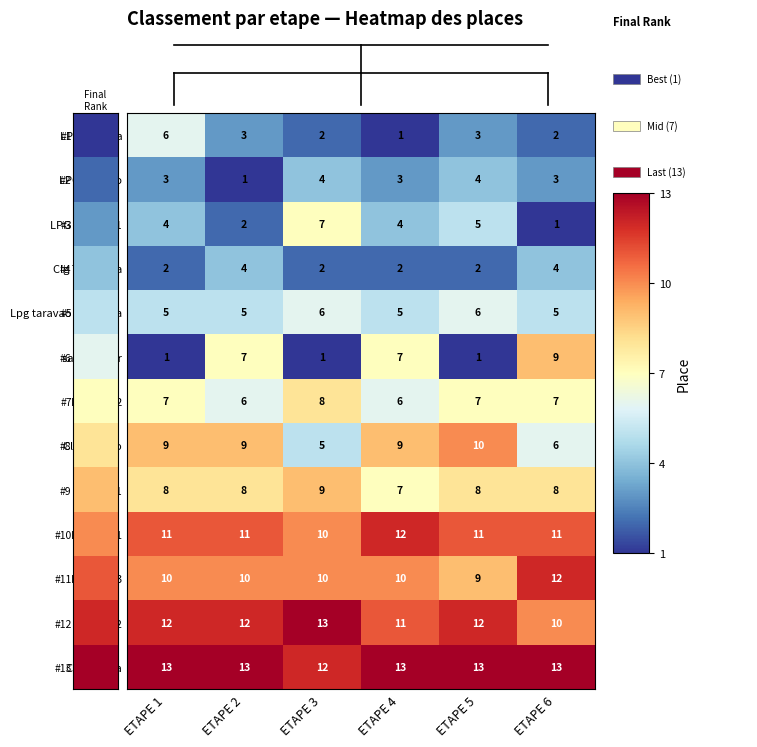

What is the spread (max minus min) of values at ETAPE 2?

12